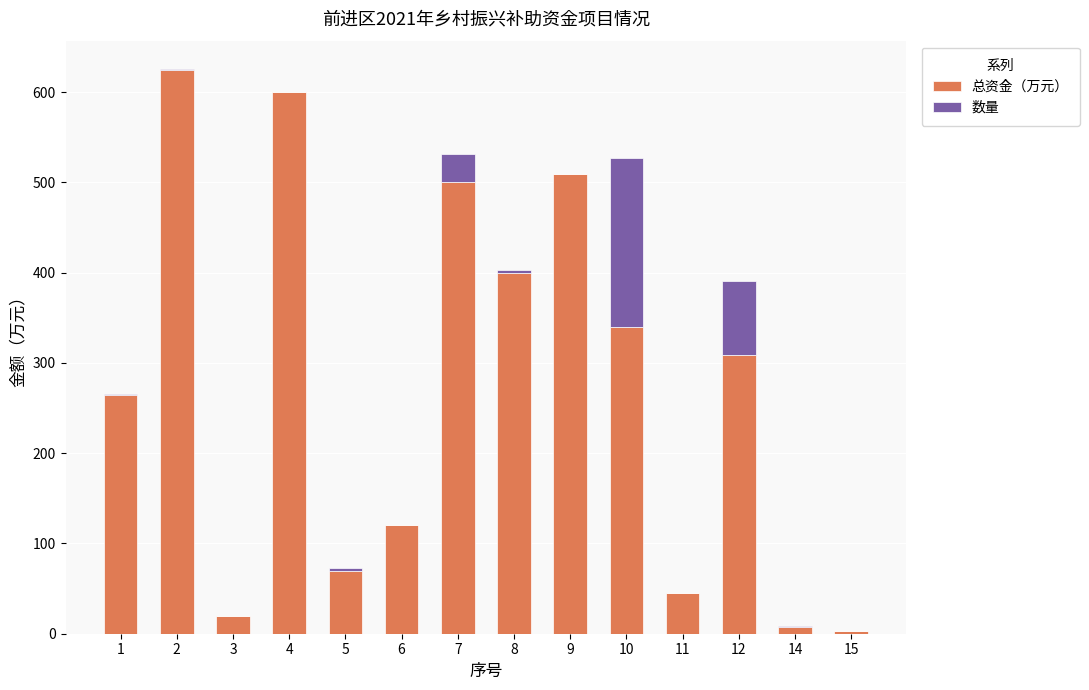

What is the total value across all series at 10?

527.5